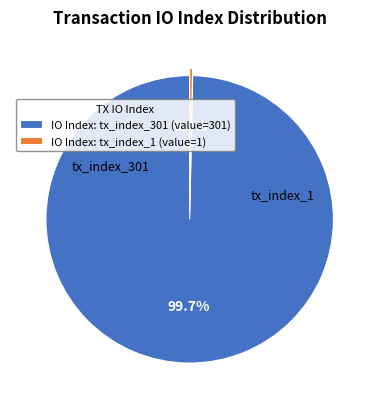

Rank the categories by value from highest to lowest.

IO Index: tx_index_301 (value=301), IO Index: tx_index_1 (value=1)